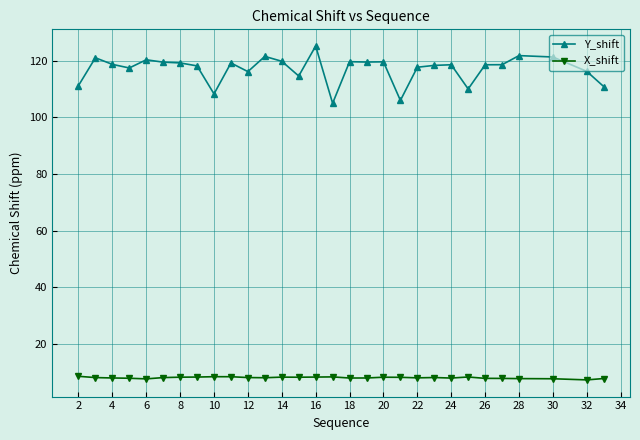

List the series in order of their peak value, highest first.

Y_shift, X_shift